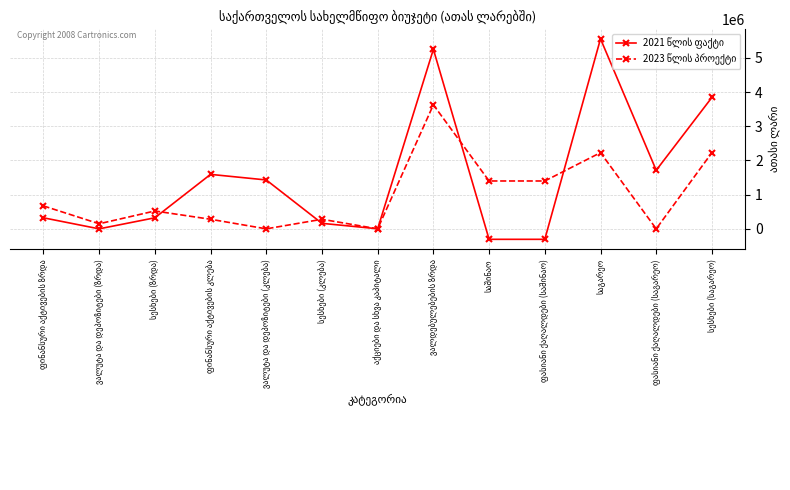

What is the minimum value shown in the chart?

-306496.6